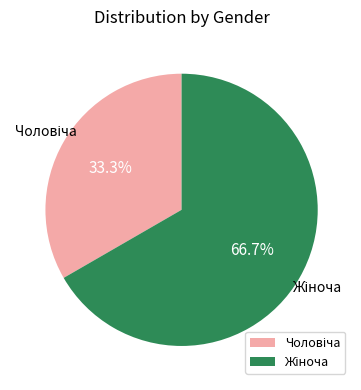

Is there a majority slice in this chart?

Yes